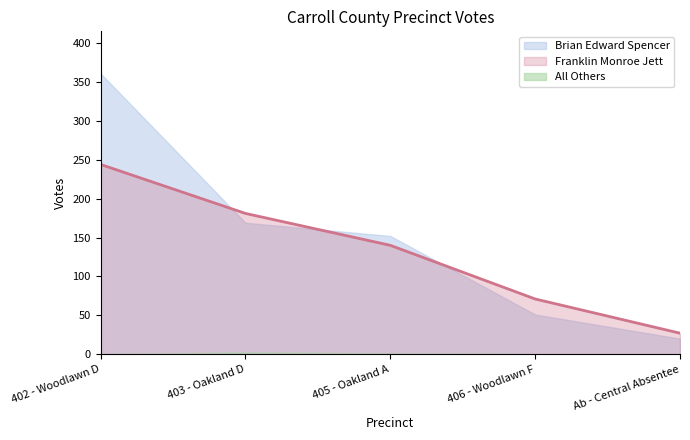

Where is the first local maximum for All Others?

403 - Oakland D